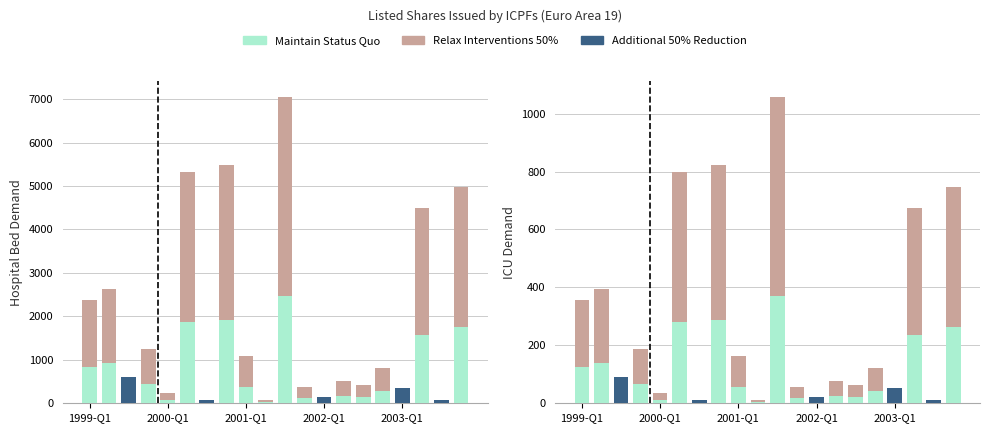

Rank the series by their maximum value, from lowest to highest.

Additional 50% Reduction, Maintain Status Quo, Relax Interventions 50%